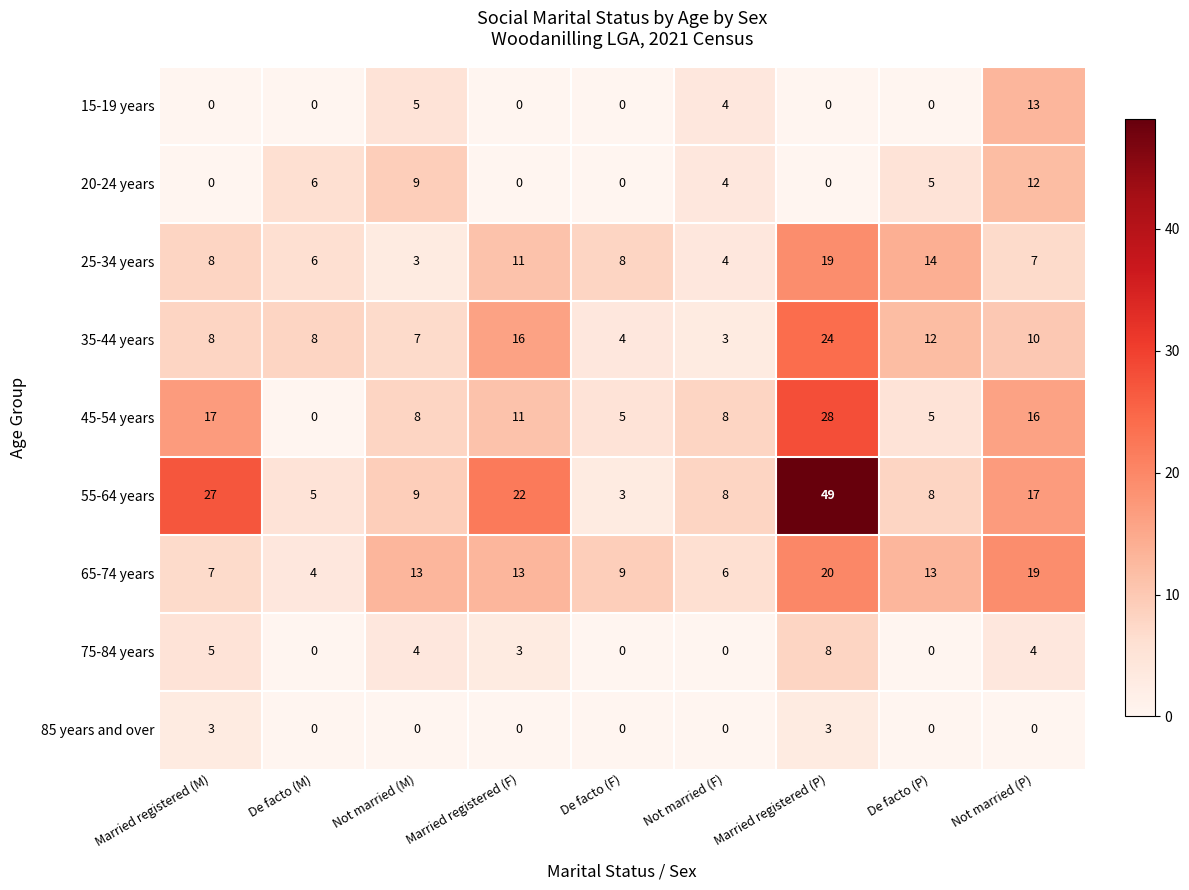

At how many categories does at least one series exceed 7?

9